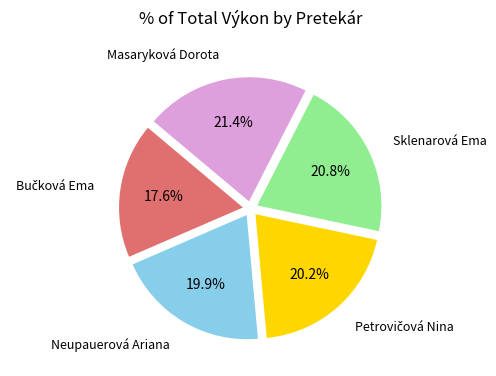

What portion of the pie excludes Sklenarová Ema?

79.2%